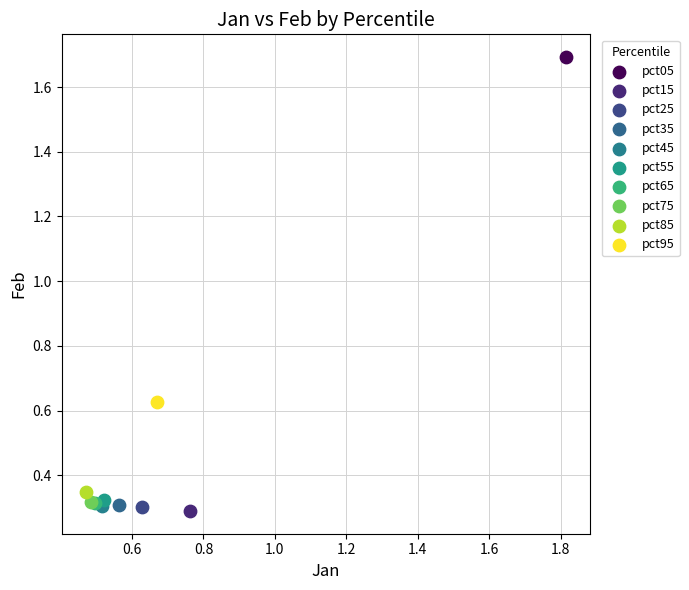

Which series contains the lowest Y value?

pct15